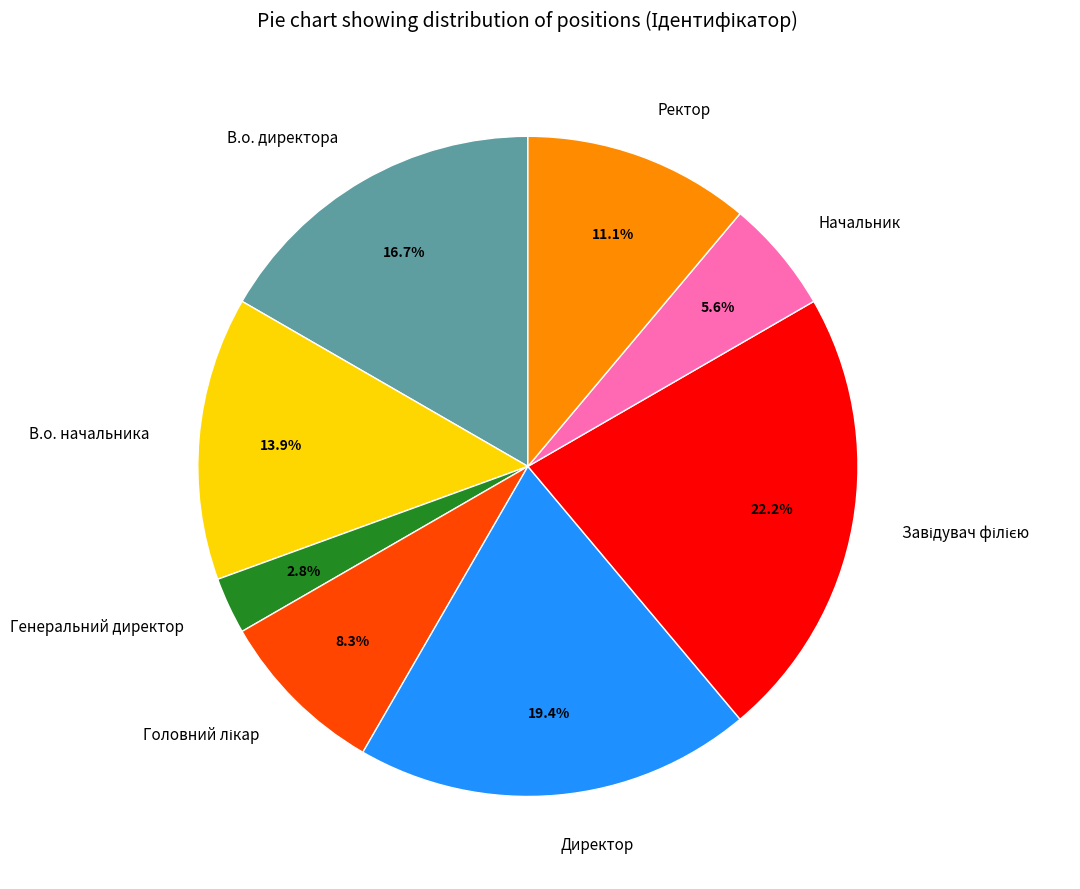

To the nearest percent, what percentage of the pie is Генеральний директор?

3%